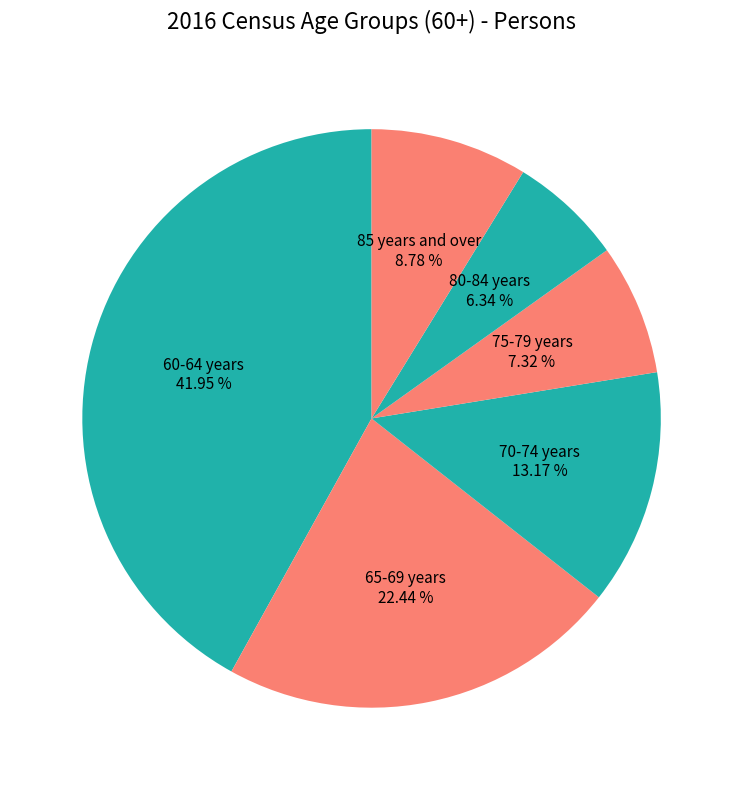

How much of the chart is everything except 85 years and over?

91.2%